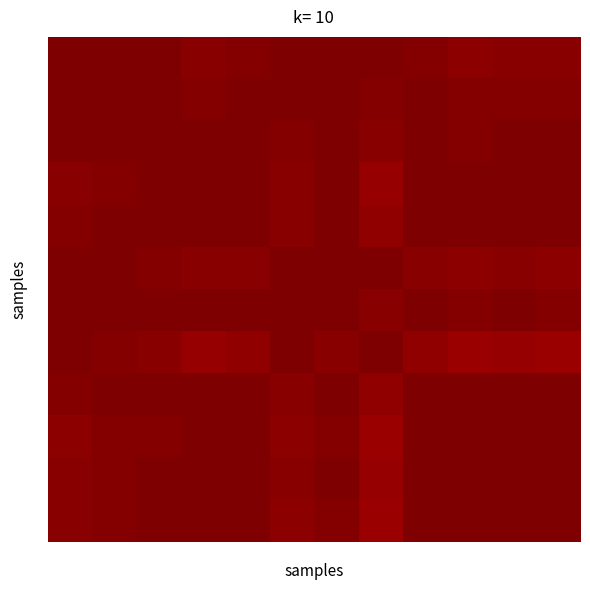

At which category does the chart reach its peak across all series?

1